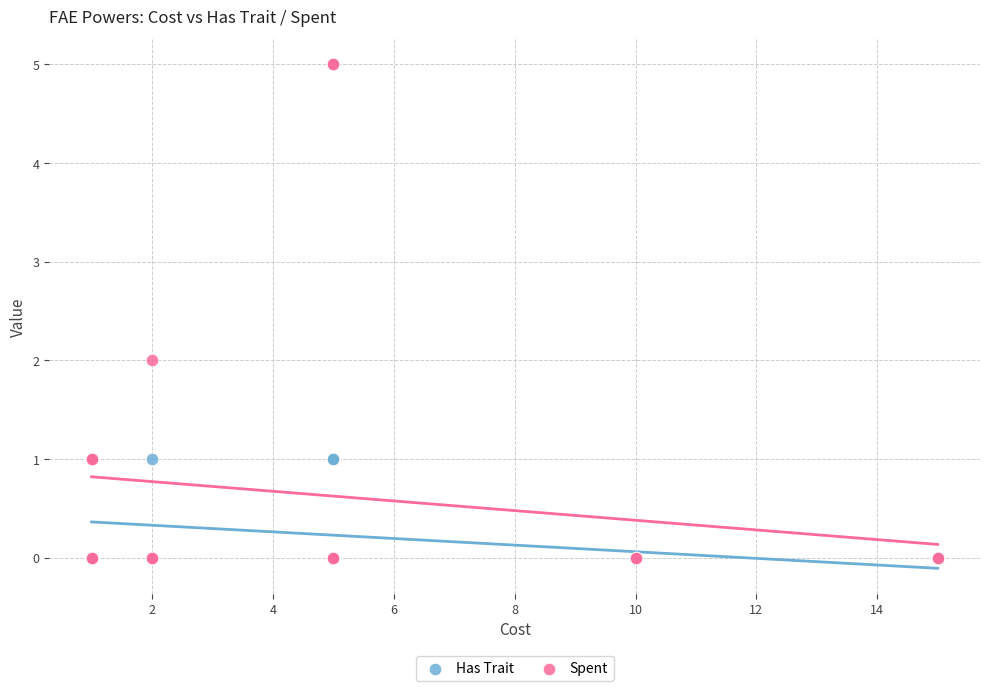

What are all the series names shown in the legend?

Has Trait, Spent